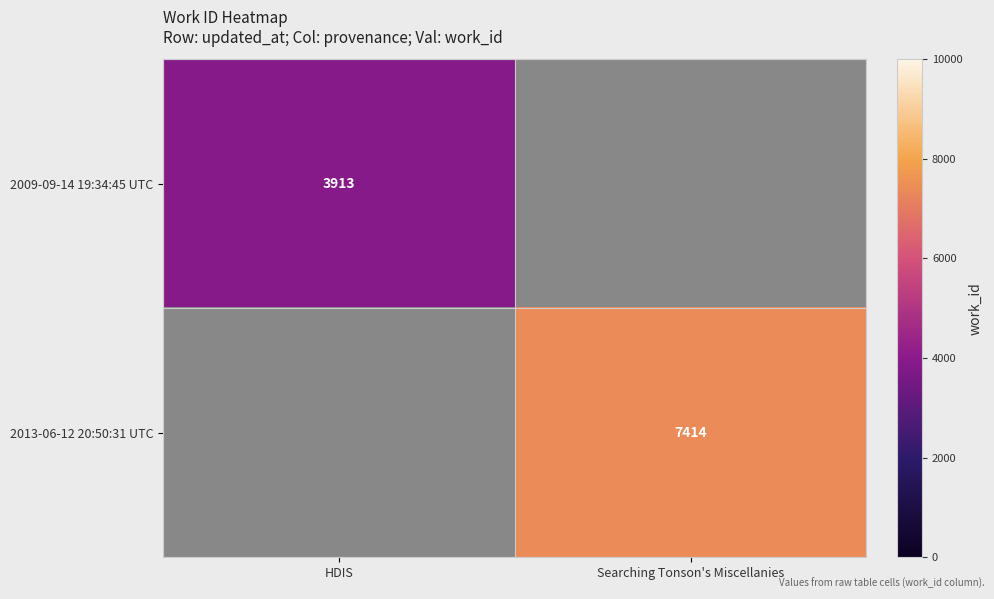

The 2013-06-12 20:50:31 UTC series shows 10863 at Searching Tonson's Miscellanies. True or false?

False